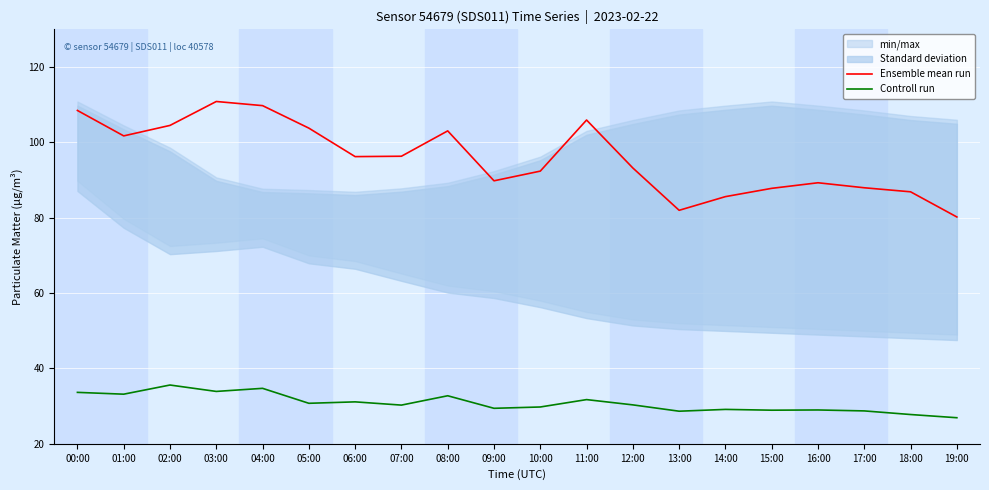

What is the label of the 5th point from the left?

04:00